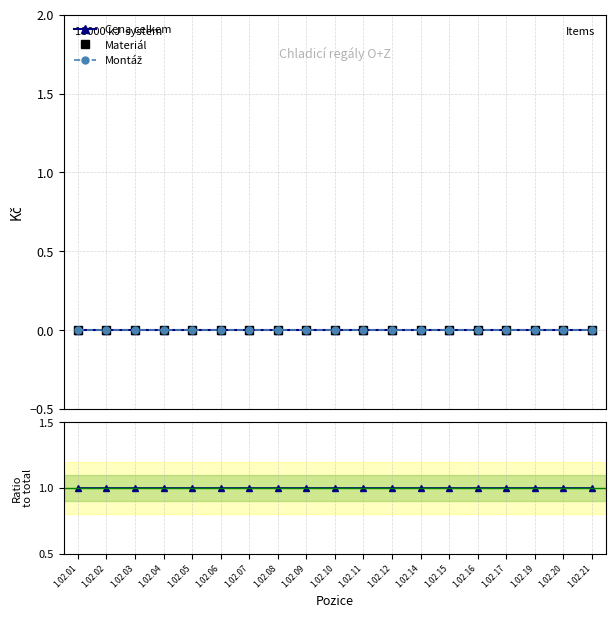

Does the chart have visible grid lines?

Yes